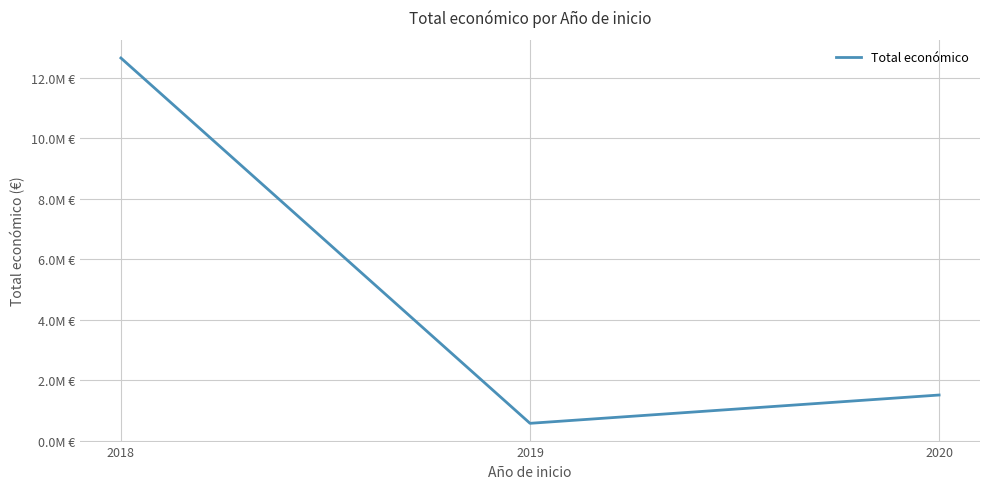

Which label corresponds to the smallest value in the chart?

2019